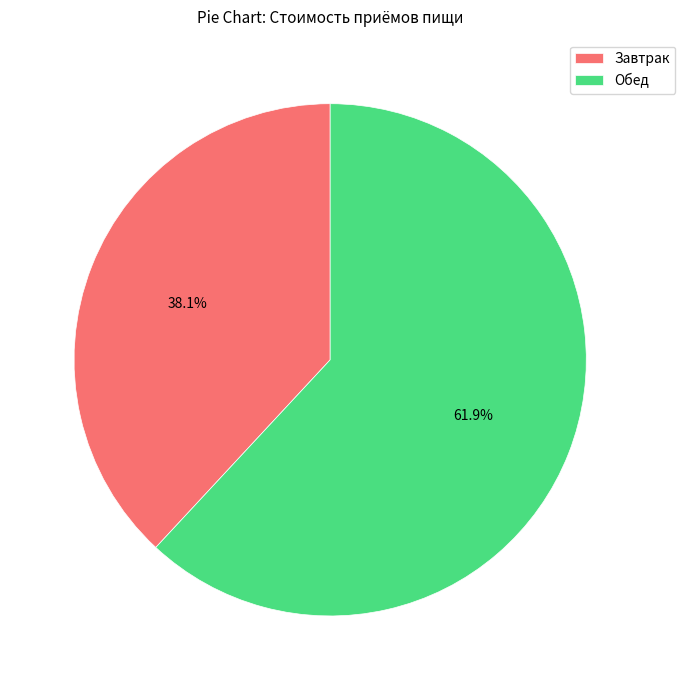

To the nearest percent, what is the difference between the largest and smallest slice percentages?

24%